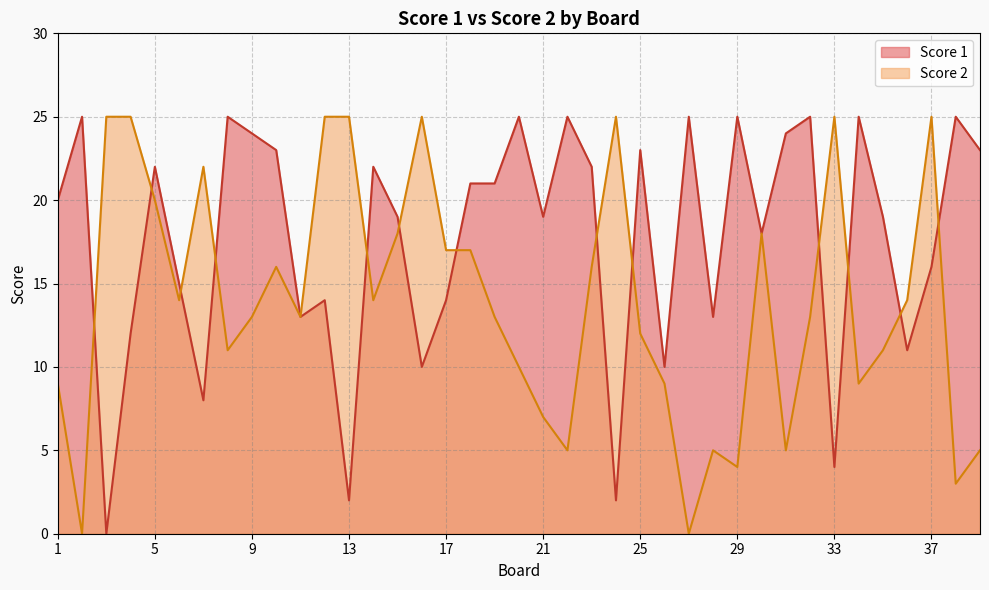

True or false: Score 1 has a value of 23 at 39.

True